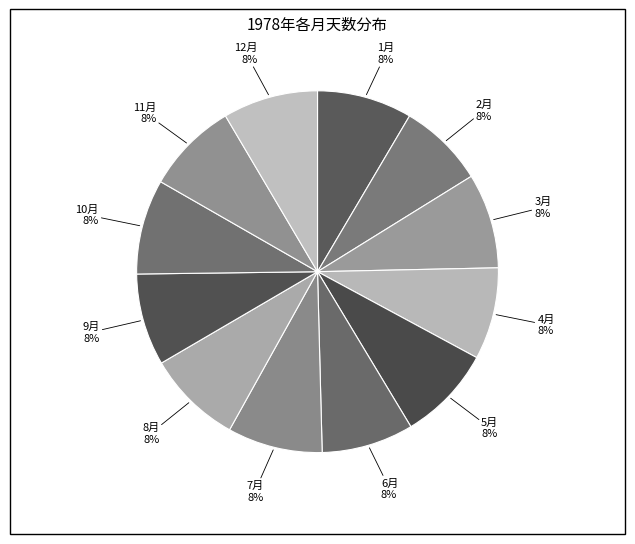

Count the number of slices in the pie.

12